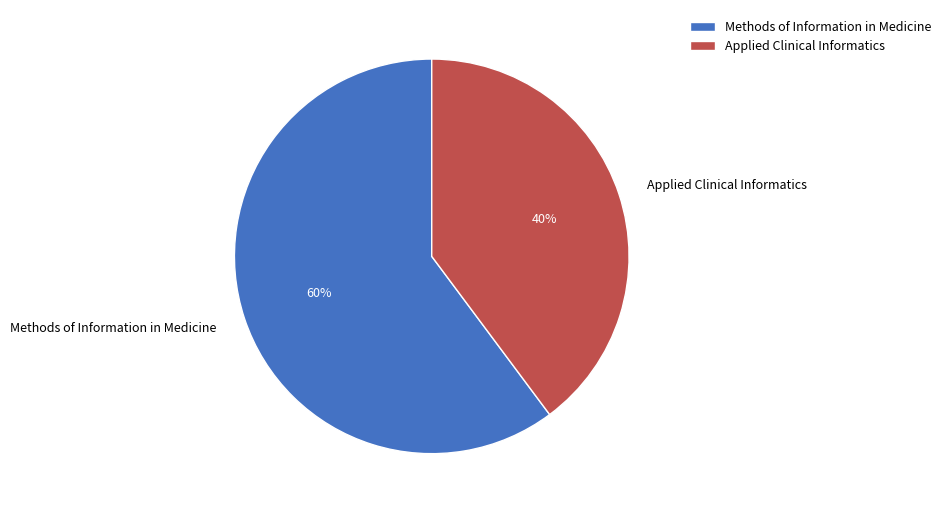

Is the sum of Methods of Information in Medicine and Applied Clinical Informatics greater than half?

Yes